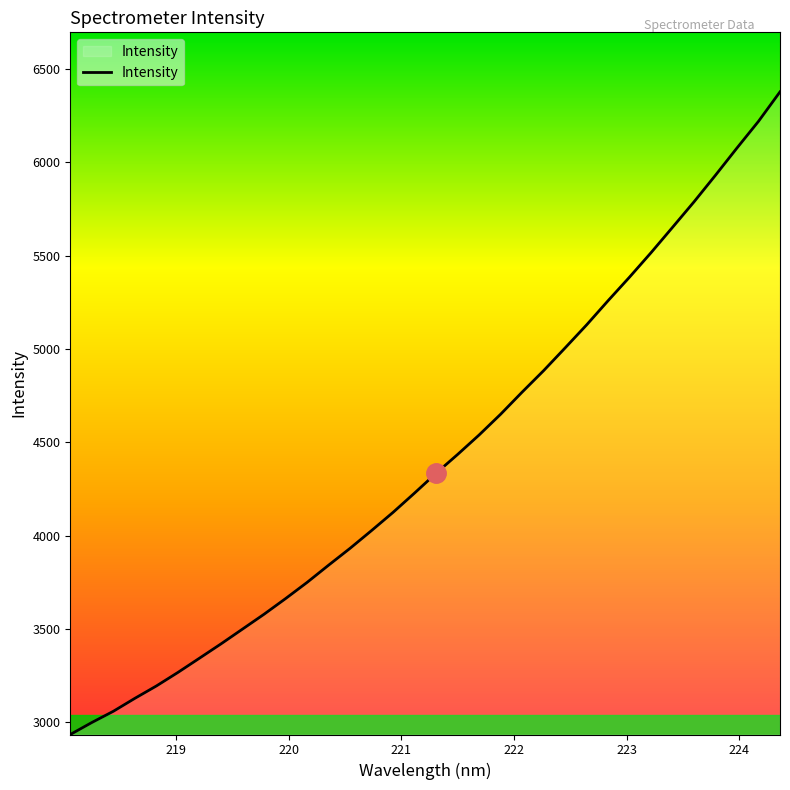

What is the greatest value displayed?

6376.9